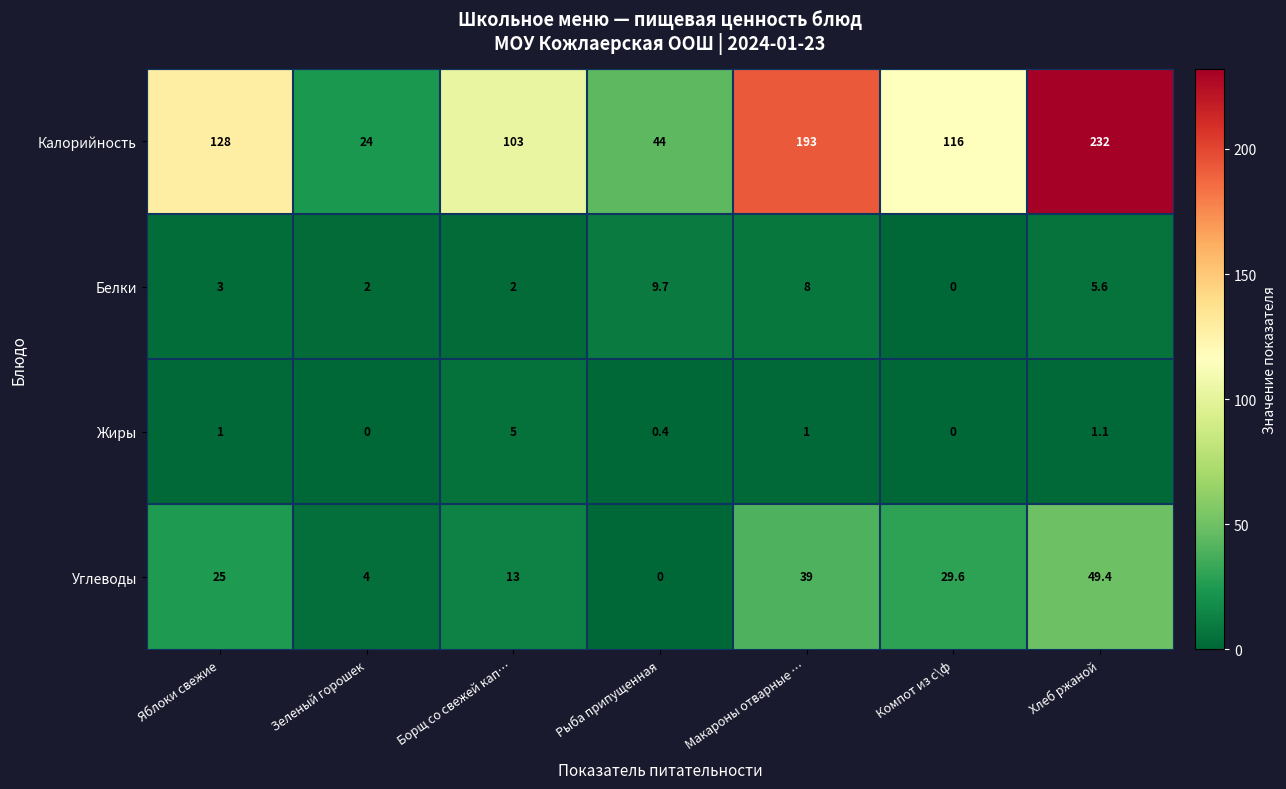

List the series in order of their peak value, highest first.

Калорийность, Углеводы, Белки, Жиры